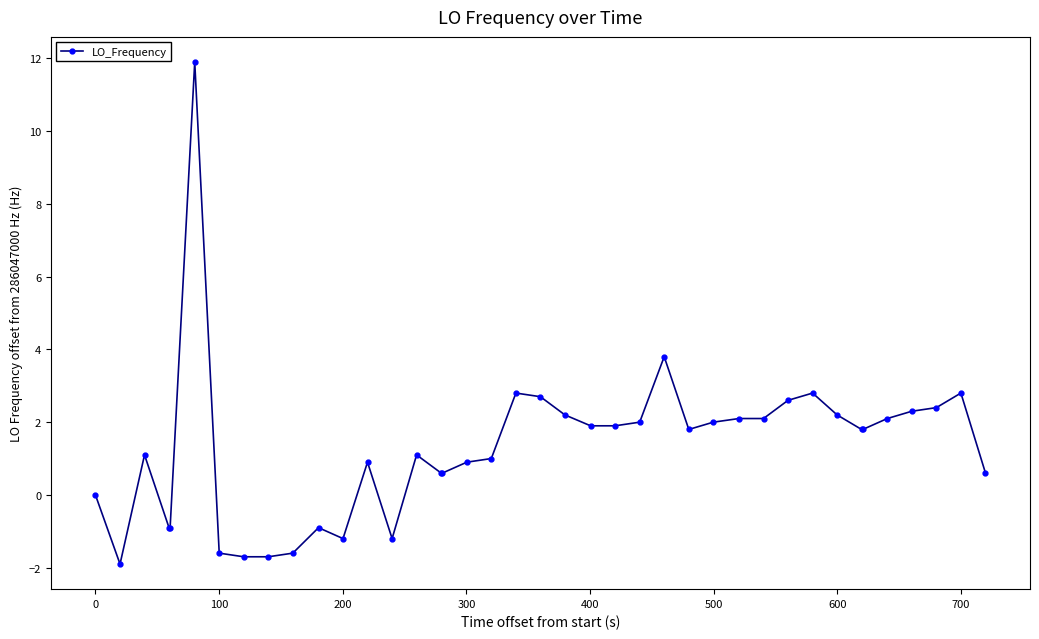

How many series are shown in this chart?

1